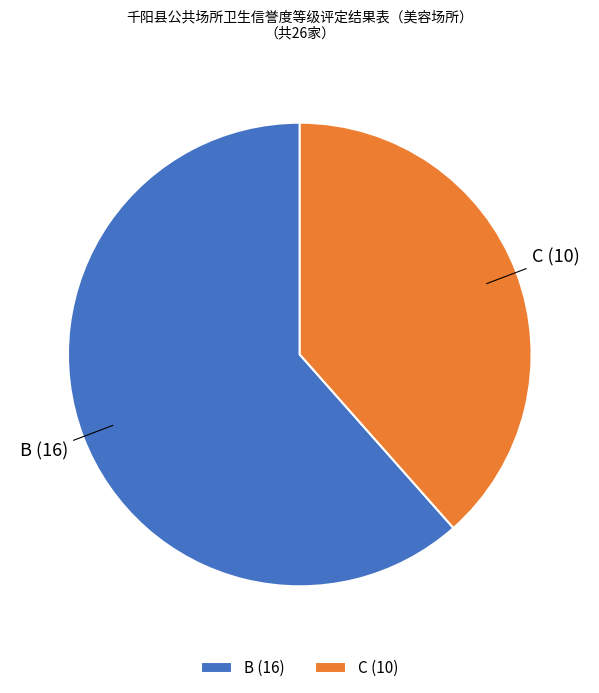

Combined, do C and B account for over 50%?

Yes